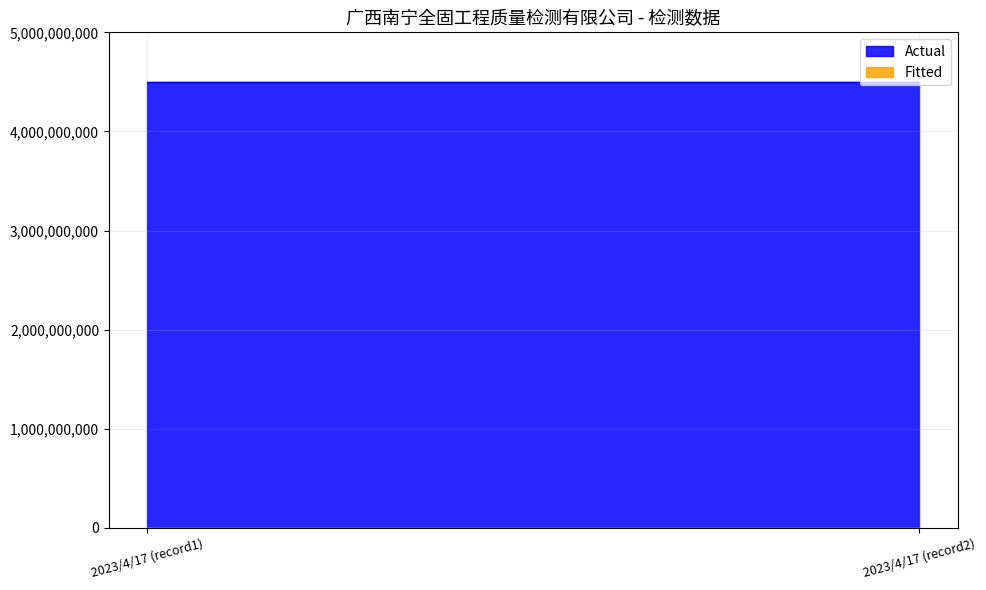

Does the chart display data point markers on the line(s)?

No